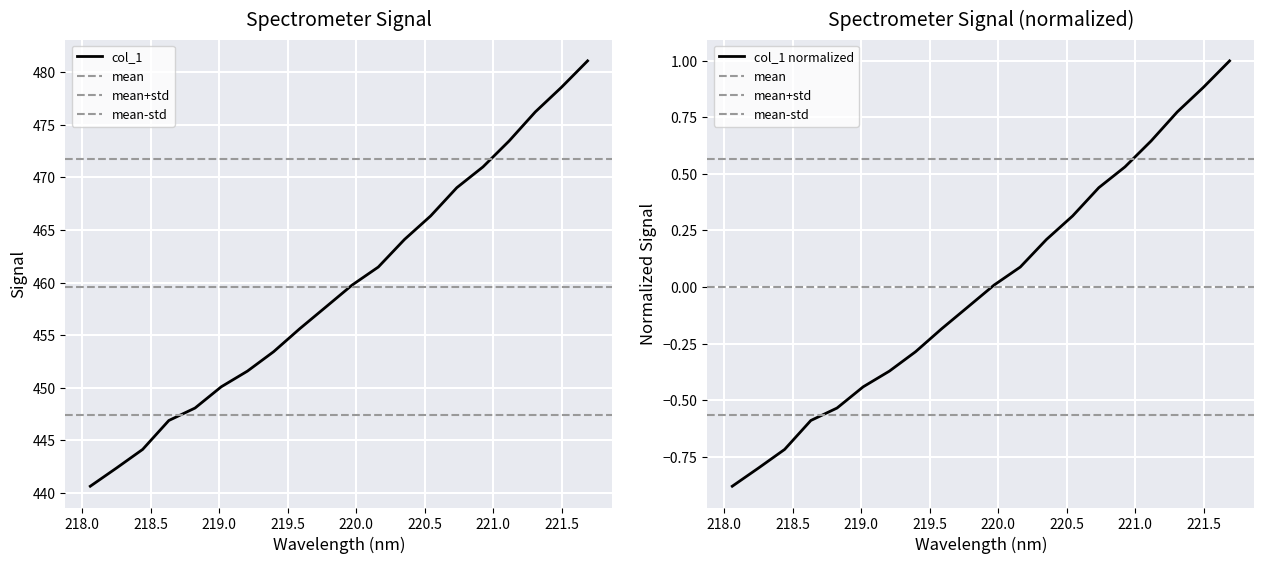

Reading left to right, list all the values displayed in this chart.

440.7	442.4	444.2	446.9	448.1	450.1	451.6	453.4	455.6	457.7	459.8	461.5	464.1	466.3	469.0	471.0	473.5	476.2	478.6	481.1